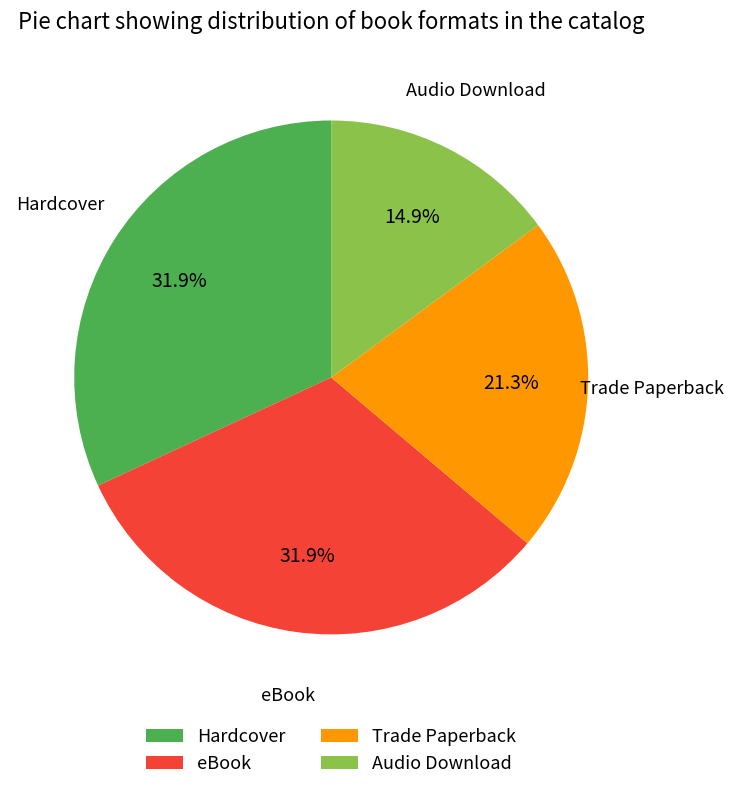

To the nearest percent, what portion does Audio Download represent?

15%